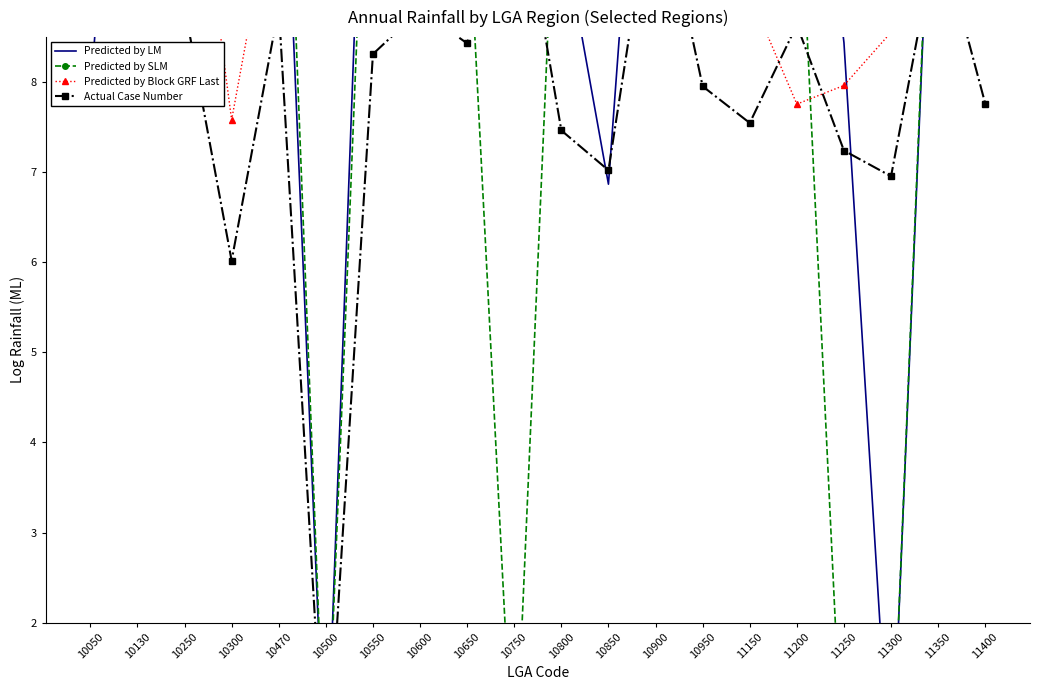

Is the value of Predicted by Block GRF Last at 10500 greater than the value of Actual Case Number at 10470?

Yes